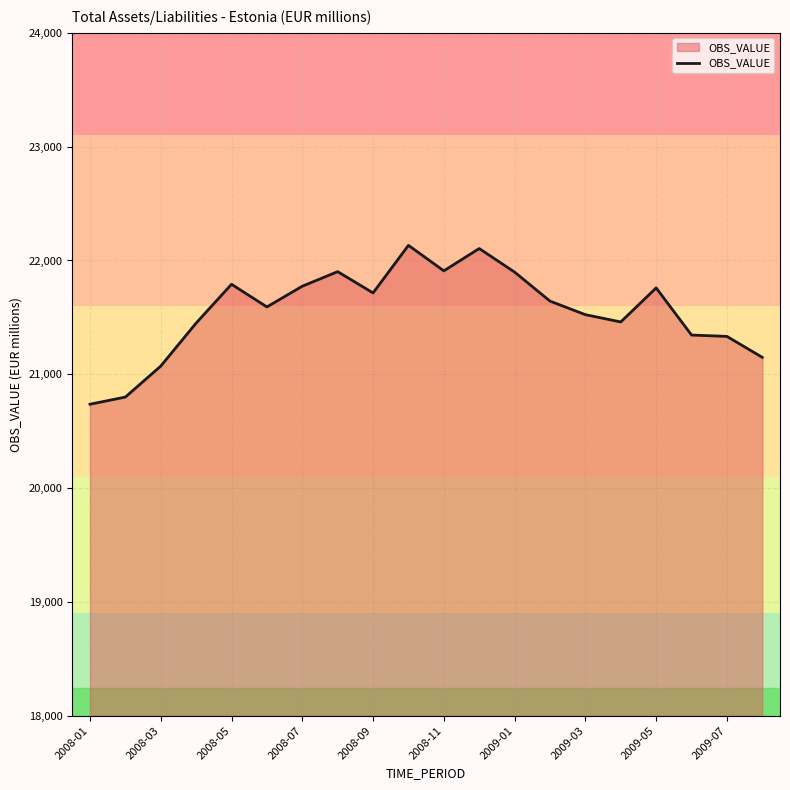

What is the greatest value displayed?

22133